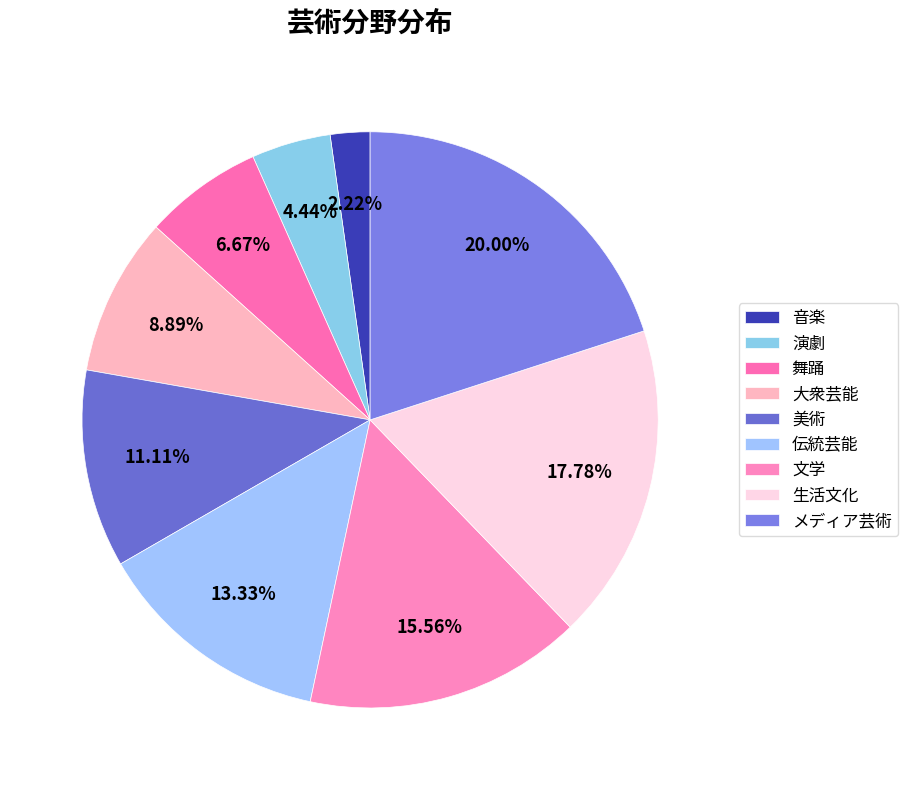

Rank the categories by value from lowest to highest.

音楽, 演劇, 舞踊, 大衆芸能, 美術, 伝統芸能, 文学, 生活文化, メディア芸術